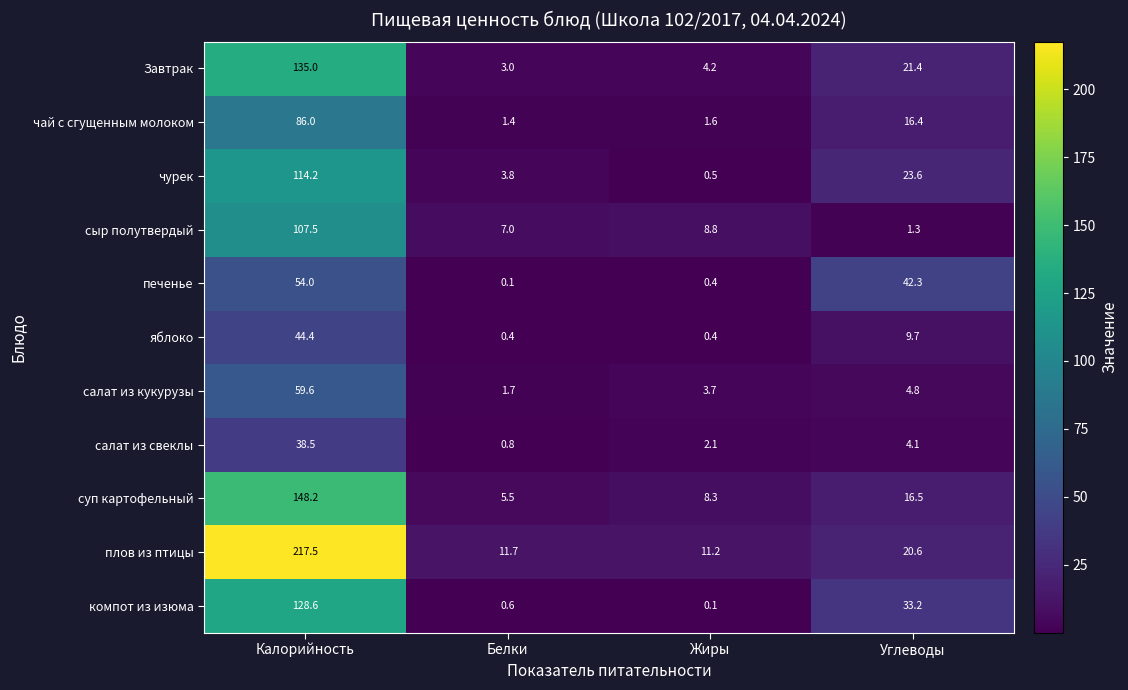

Rank the categories by салат из свеклы value from highest to lowest.

Калорийность, Углеводы, Жиры, Белки